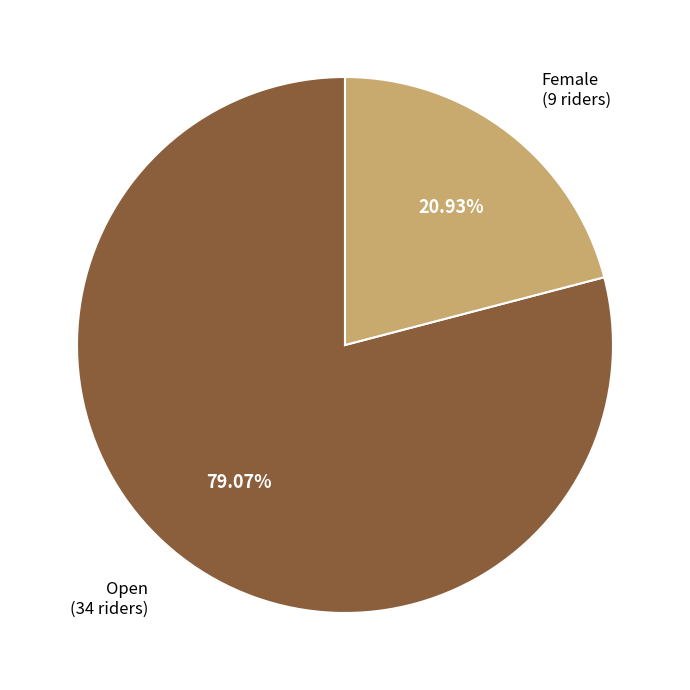

Count the number of slices in the pie.

2